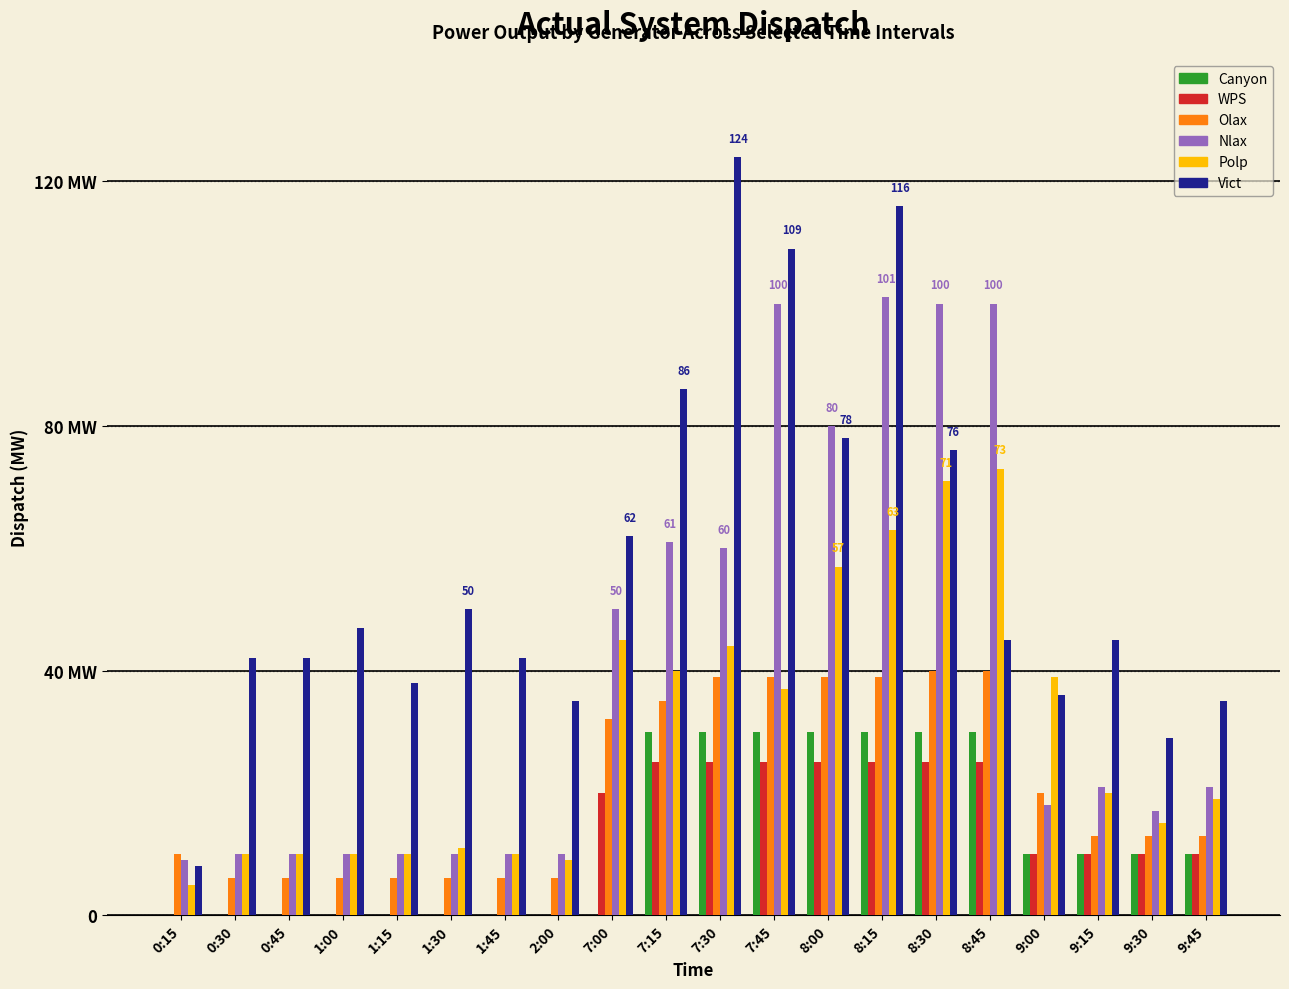

What are all the series names shown in the legend?

Canyon, WPS, Olax, Nlax, Polp, Vict